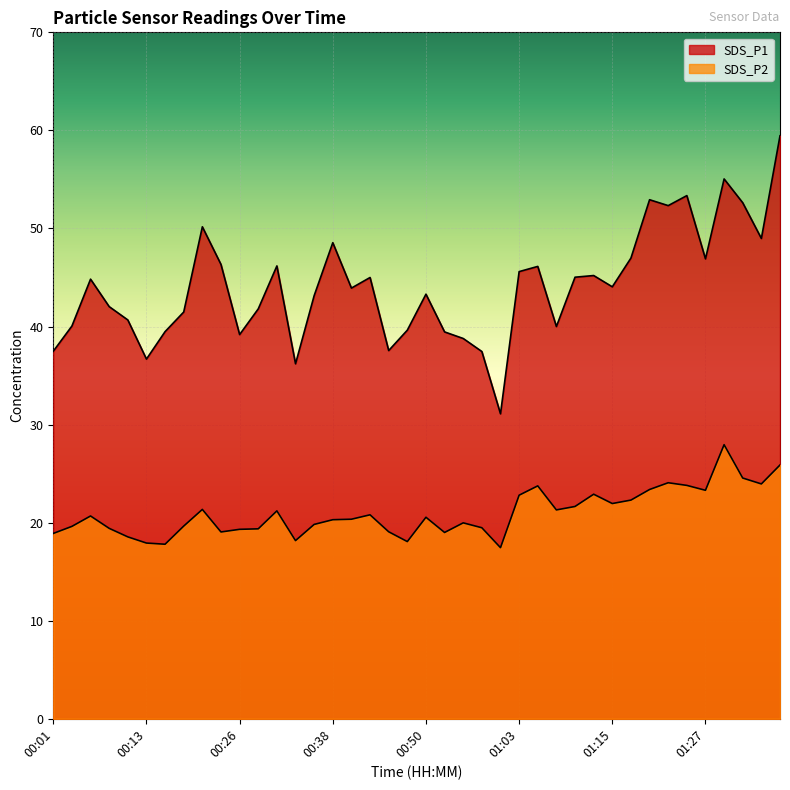

What is the total value across all series at 00:48?

57.7